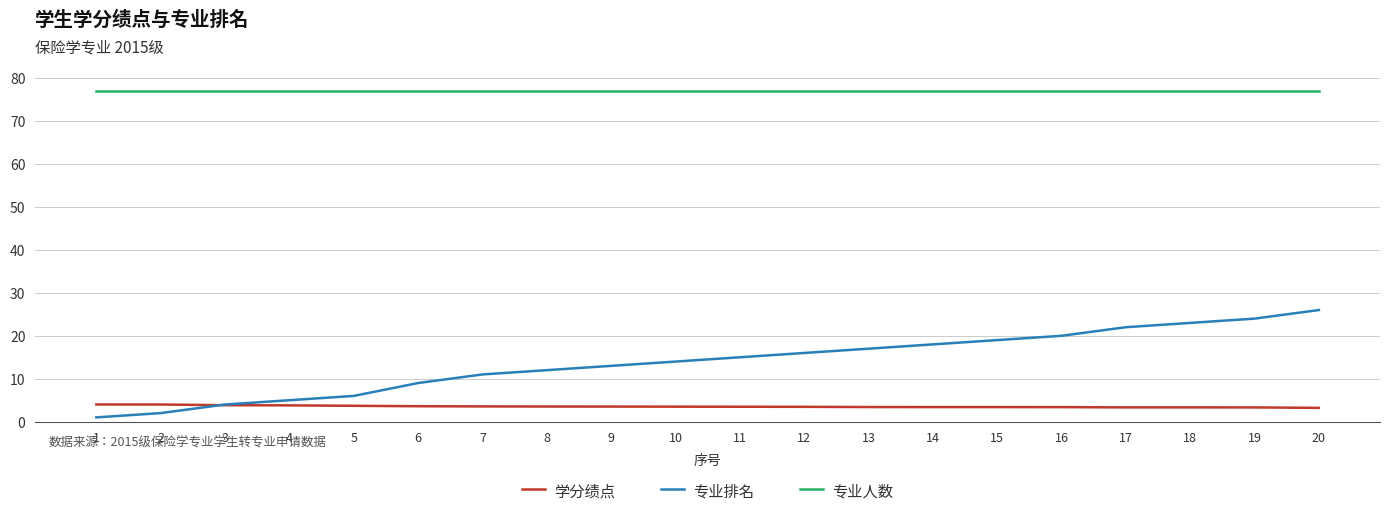

How many intersections are there between 专业排名 and 学分绩点?

1